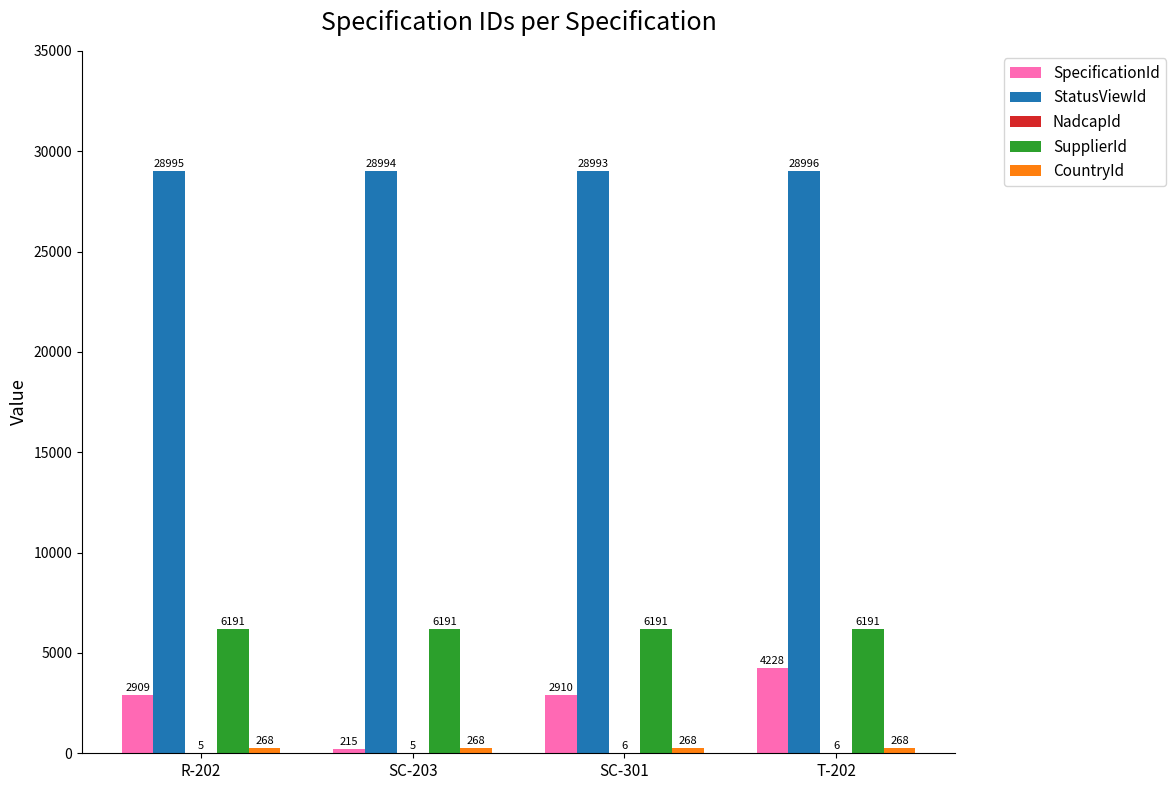

What is the total value across all series at SC-203?

35673